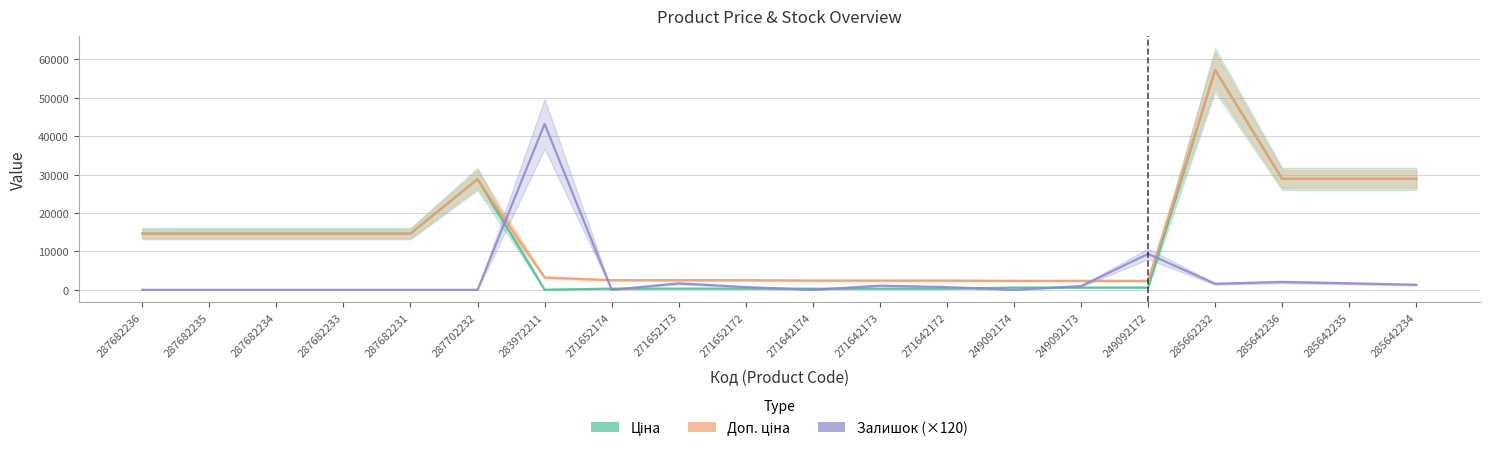

The value of Залишок (×120) at 271652172 is 1092.1. True or false?

False